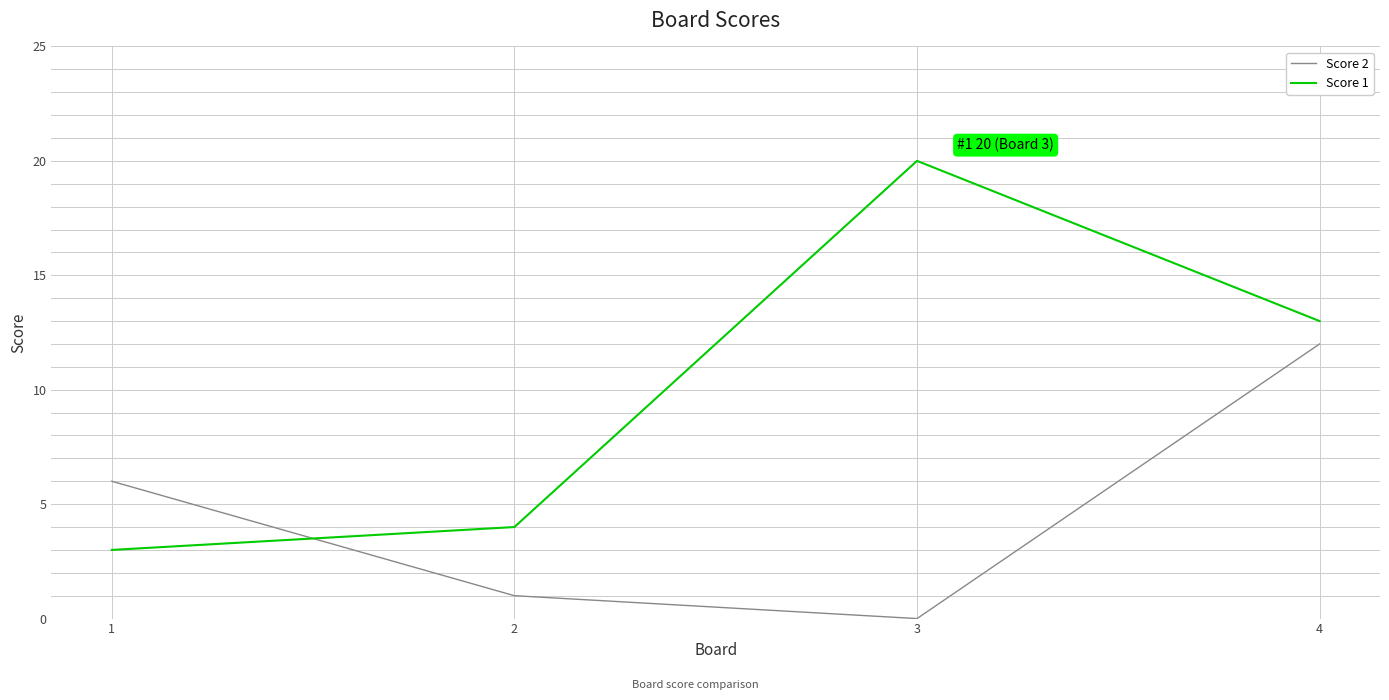

Which series changed the most between 2 and 4?

Score 2